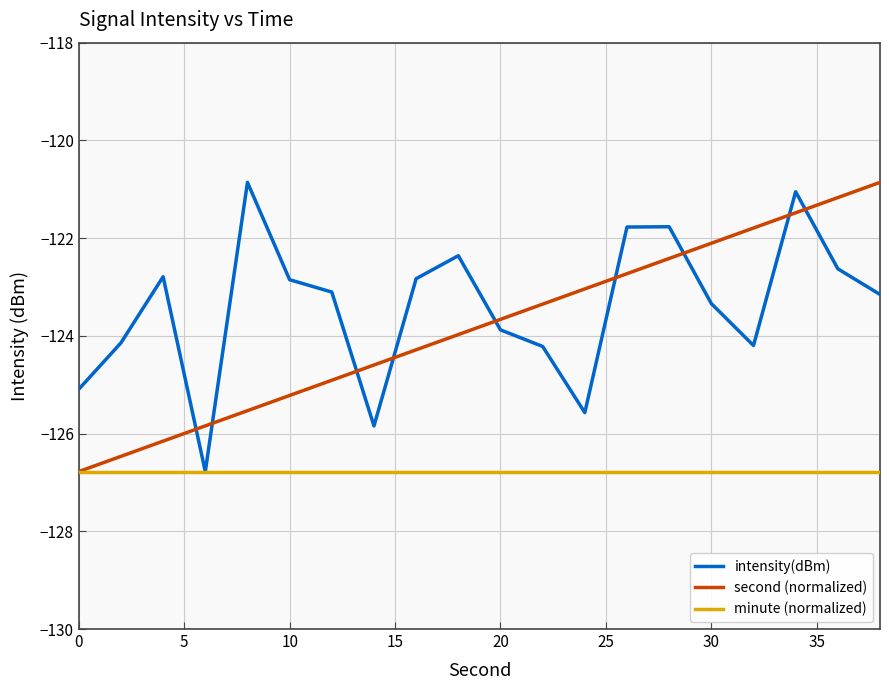

Which series ends up on top after the final intersection of second (normalized) and intensity(dBm)?

second (normalized)